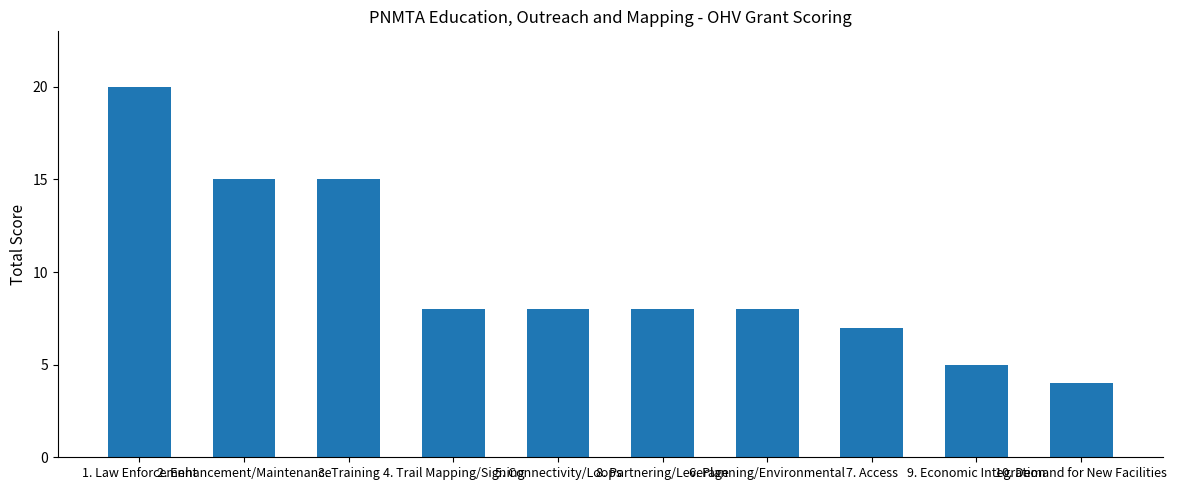

Are the bars horizontal?

No